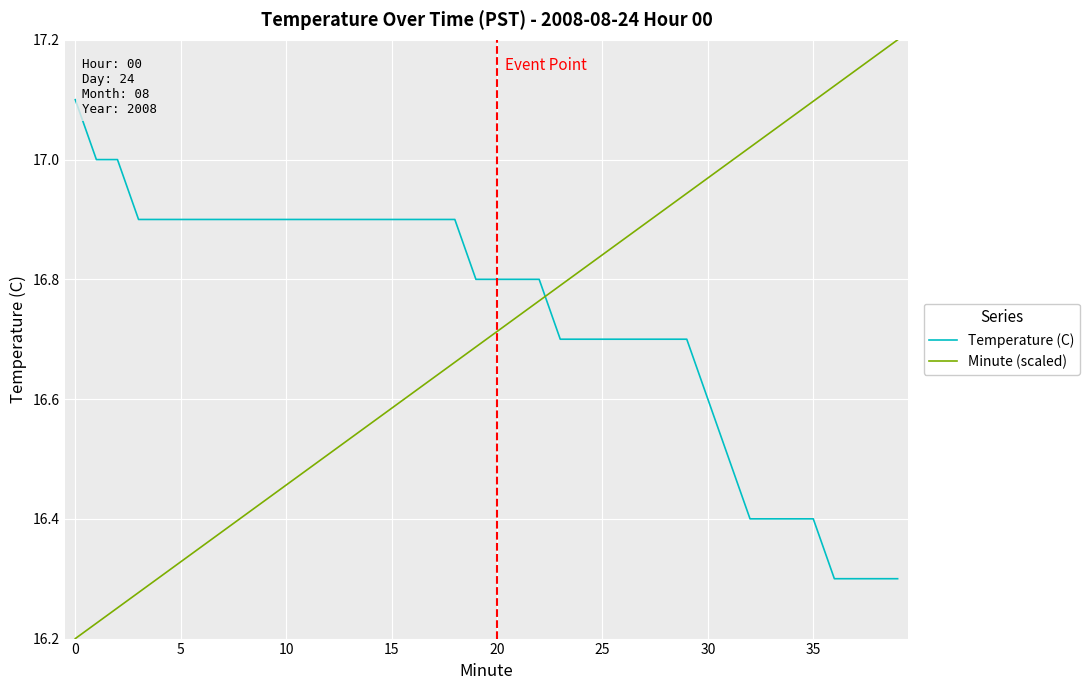

How many lines are shown in the chart?

2